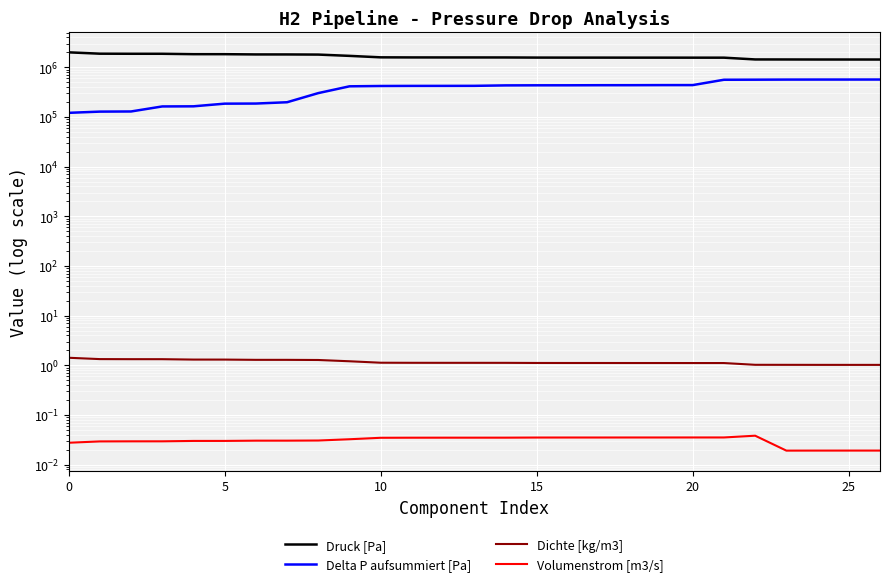

What is the label of the 13th point from the right?

14